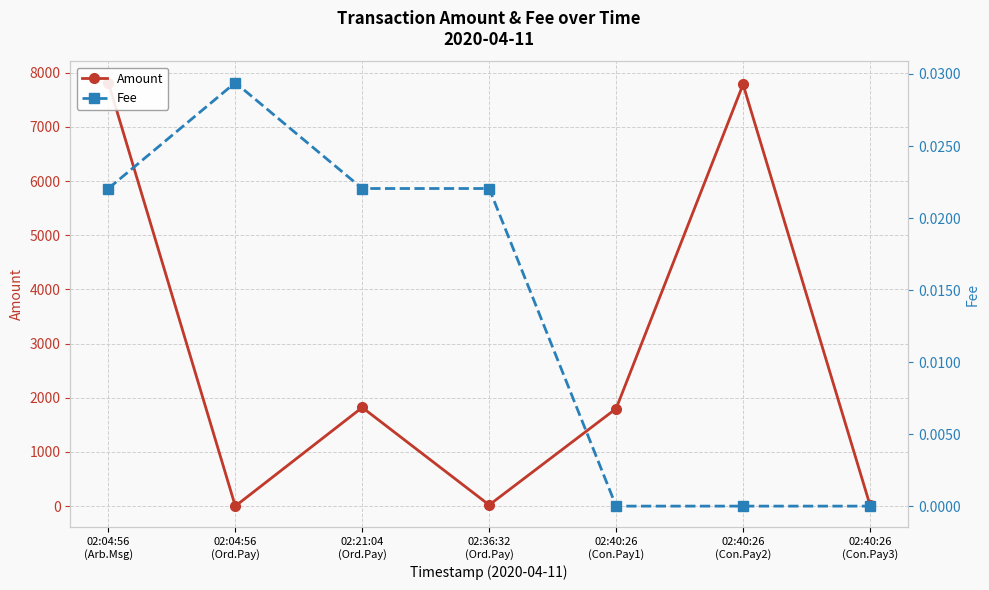

Where is the first local minimum for Amount?

02:04:56
(Ord.Pay)